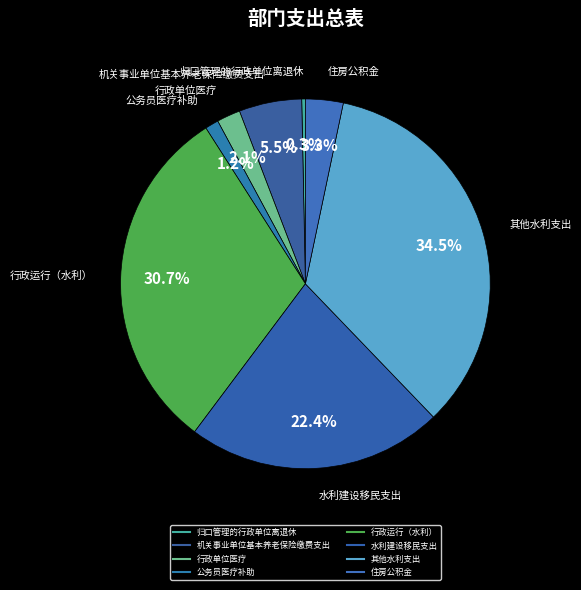

How many segments does this pie chart have?

8